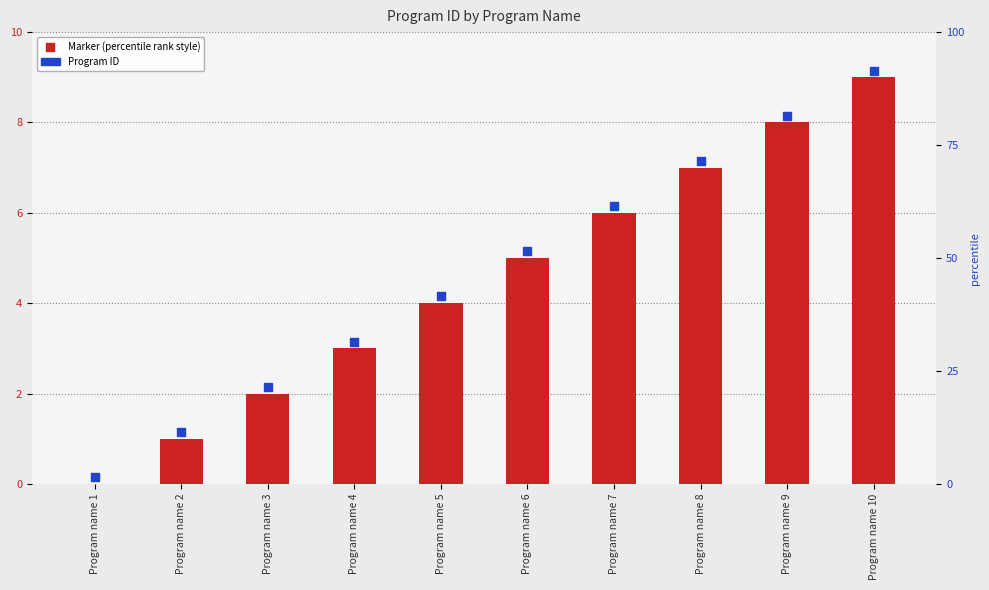

Is the value of Program ID at Program name 1 greater than the value of Marker (percentile rank style) at Program name 3?

No